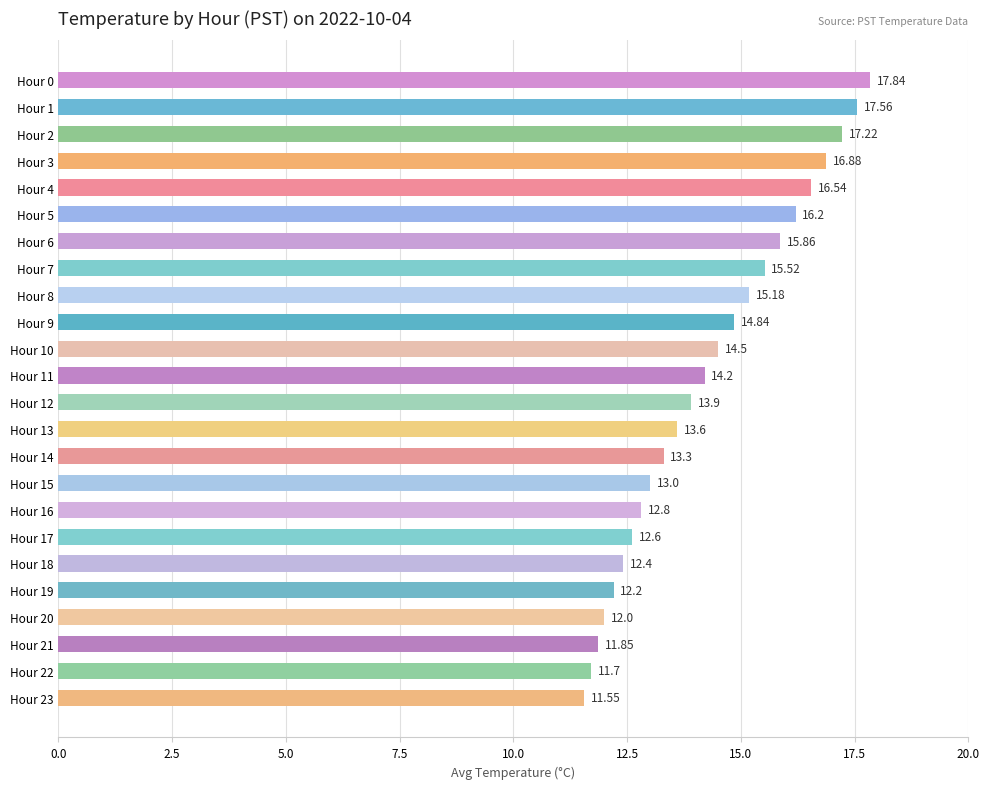

Count the number of values greater than 14.

12